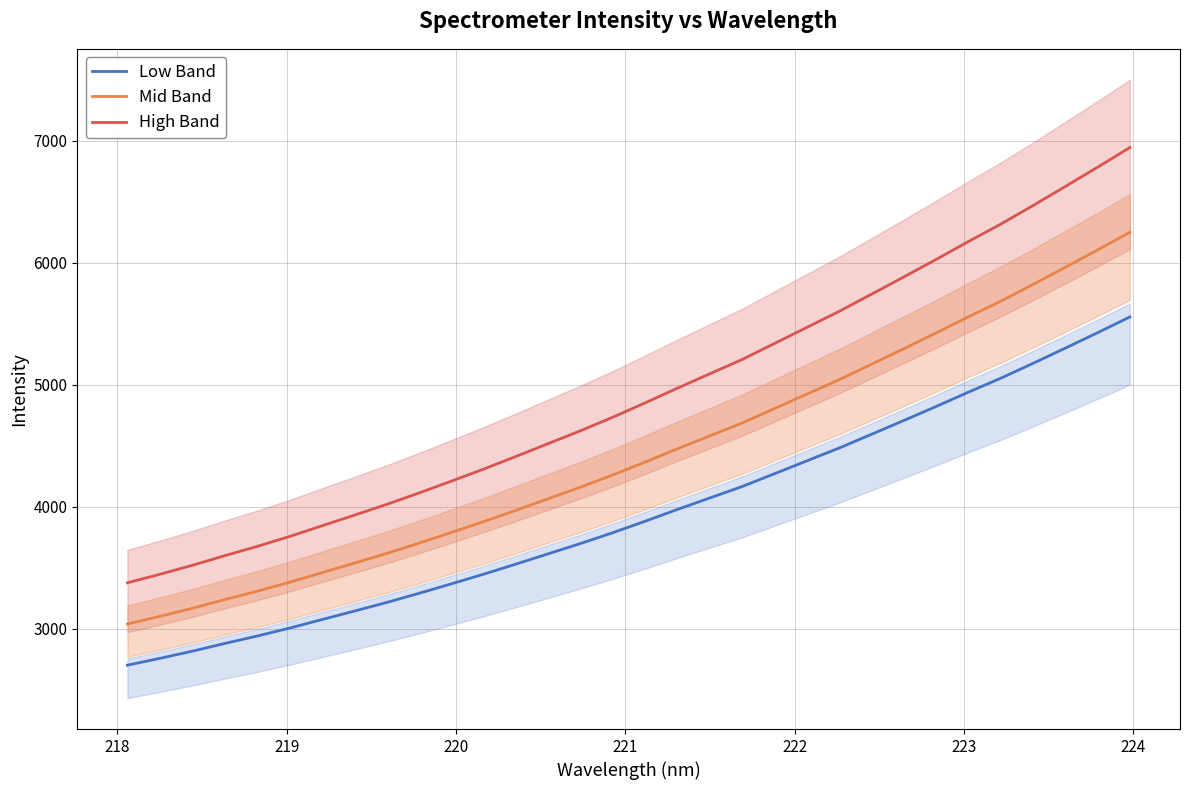

True or false: Mid Band and Low Band cross at least once.

False